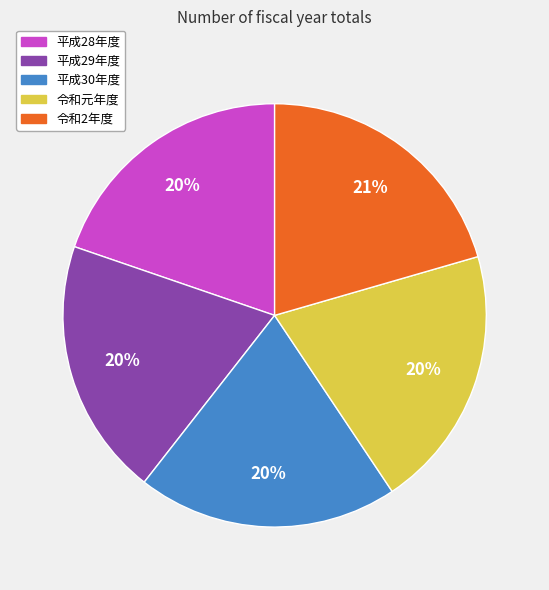

To the nearest percent, what percentage of the pie is 令和元年度?

20%